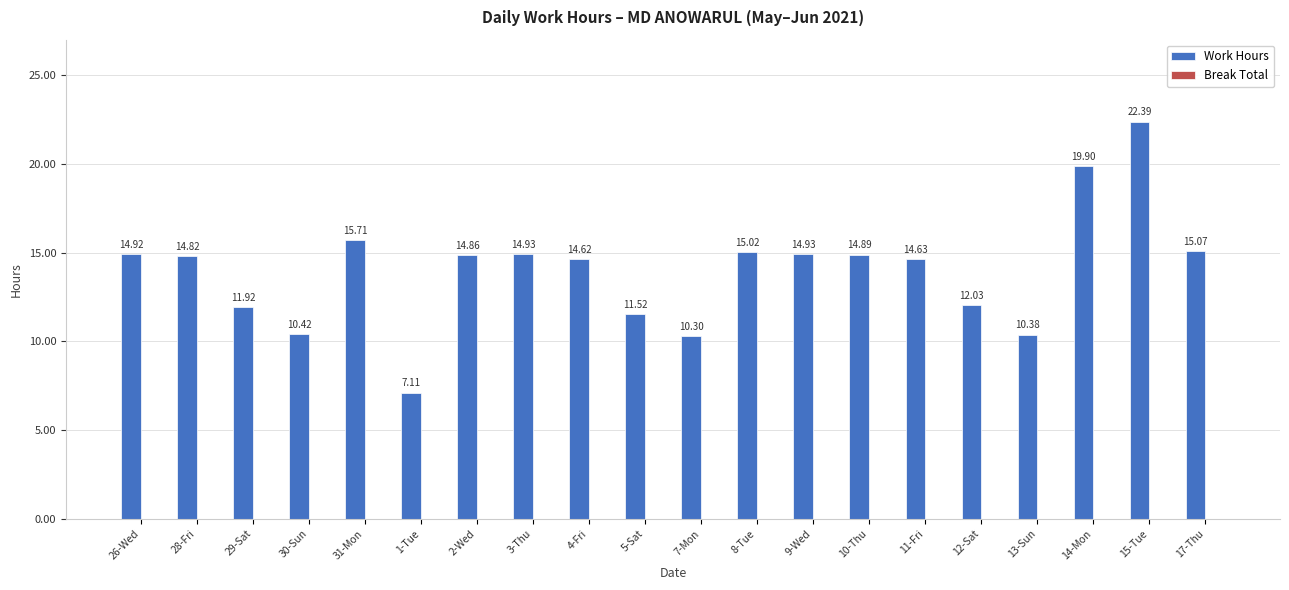

What is the difference between the maximum and minimum values?

15.3